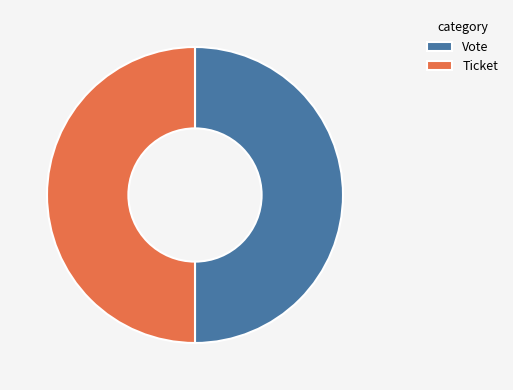

Approximately how many times larger is the value at Ticket compared to Vote?

1.0